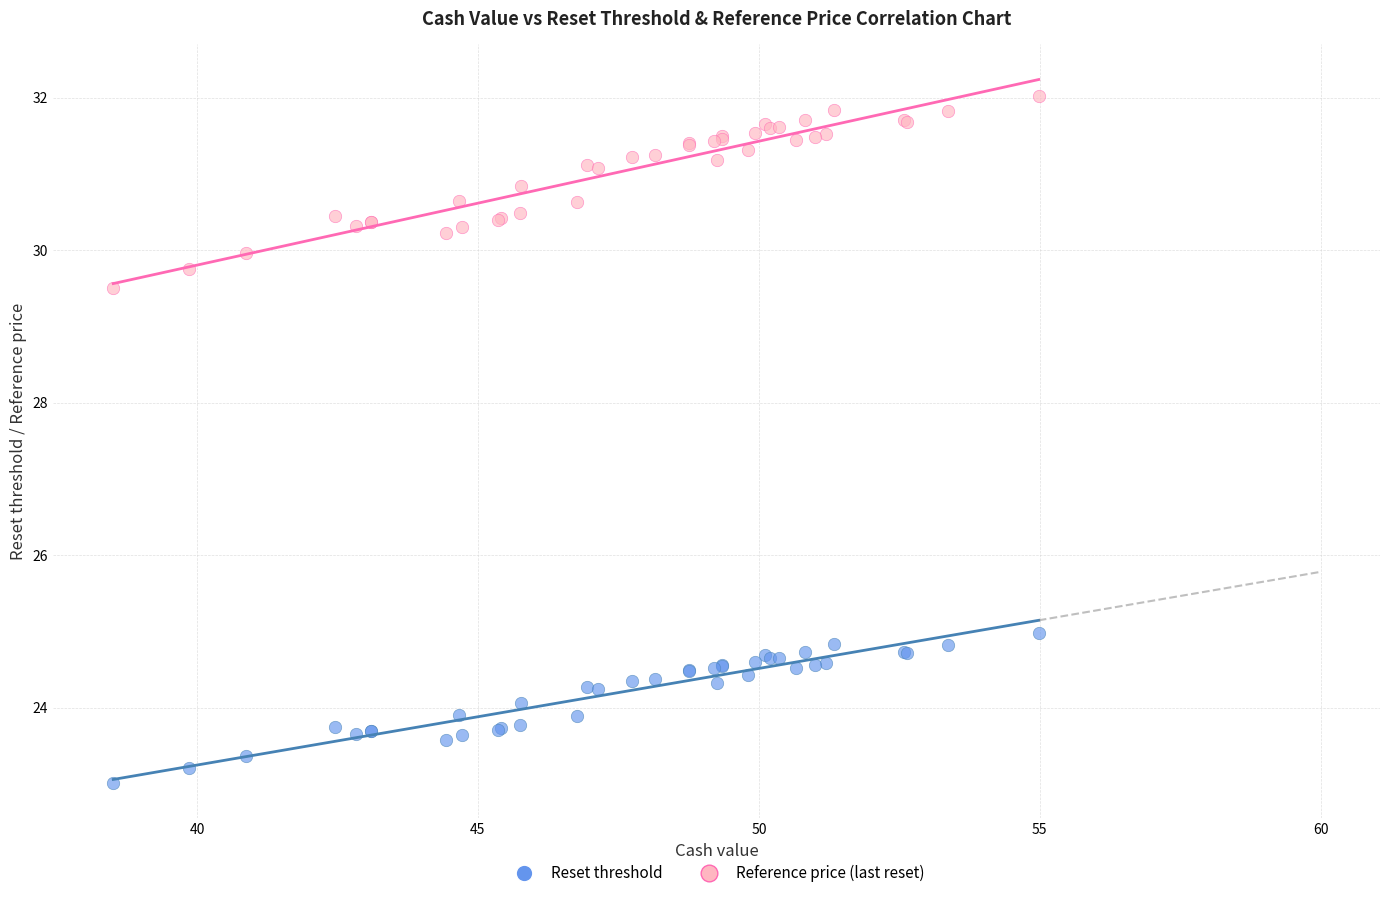

Which series has the largest Y range (max minus min)?

Reference price (last reset)